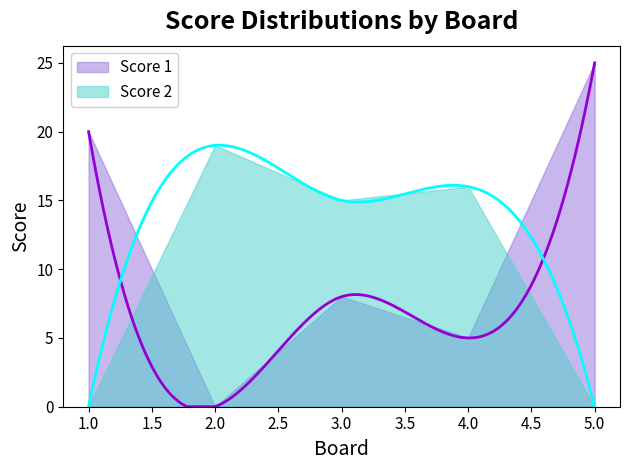

At which category is the sum across all series the highest?

5